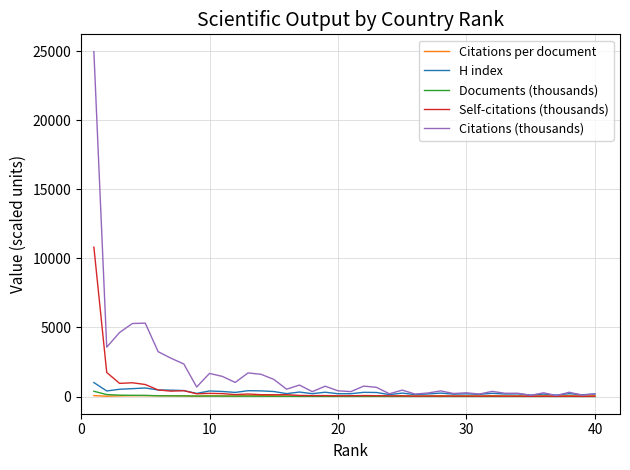

Which series has the widest spread of values?

Citations (thousands)